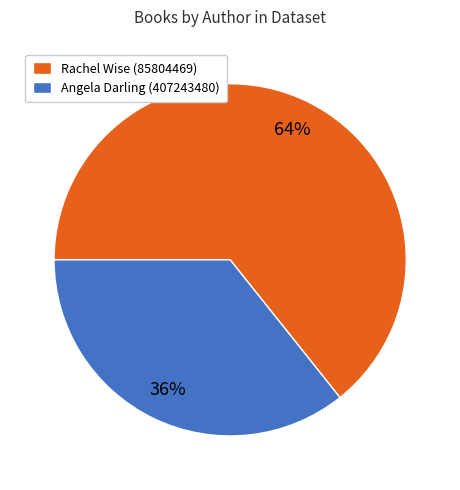

Does Rachel Wise (85804469) represent more than half of the total?

Yes